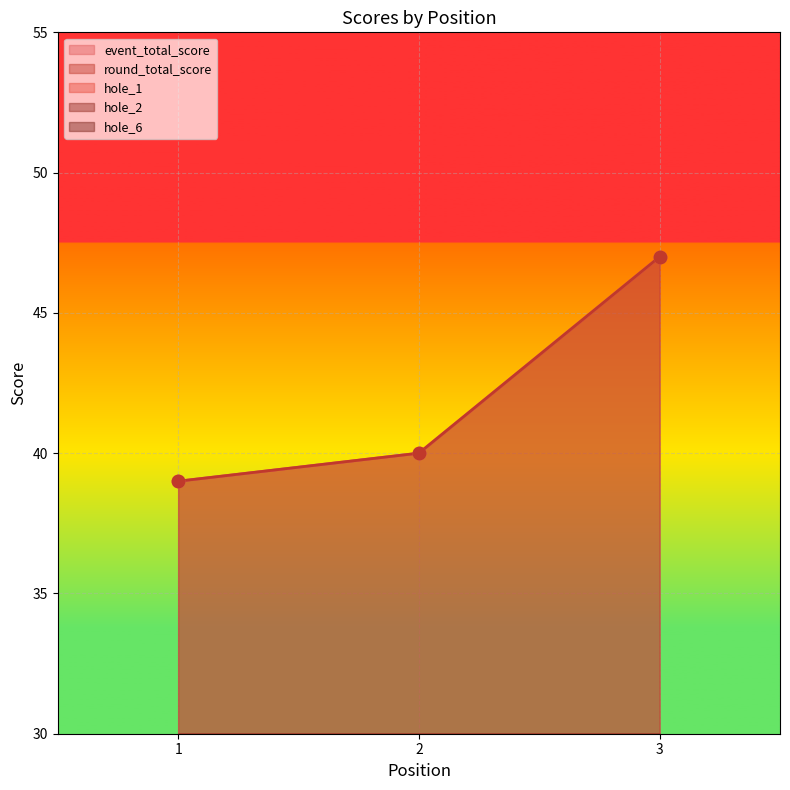

Which series has the largest Y range (max minus min)?

event_total_score